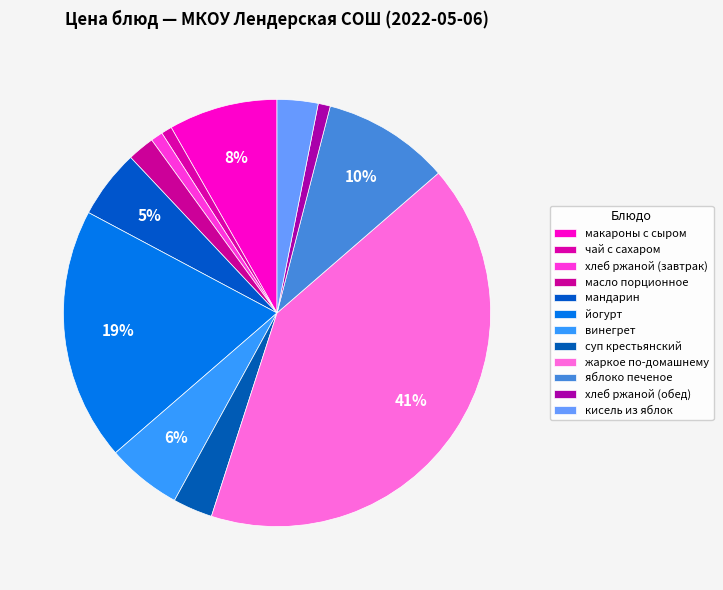

Which slice is the smallest?

чай с сахаром